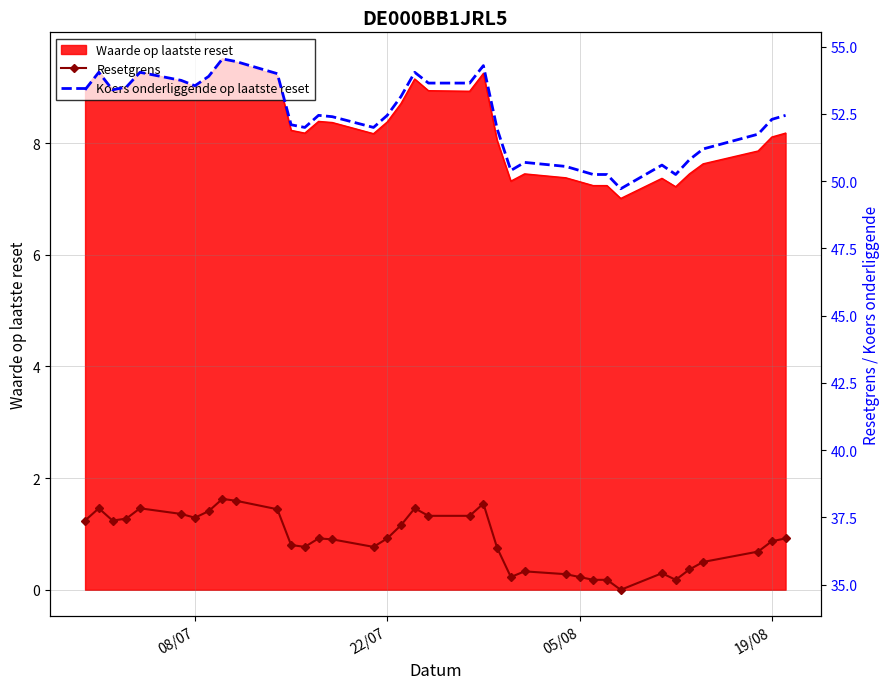

How many lines are shown in the chart?

2